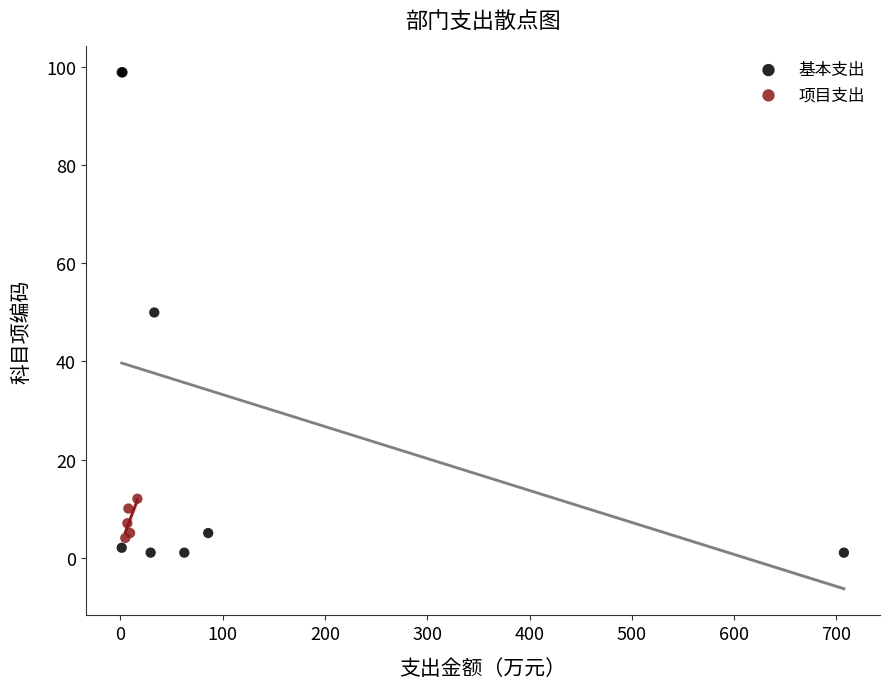

Which series has the widest spread of Y values?

基本支出